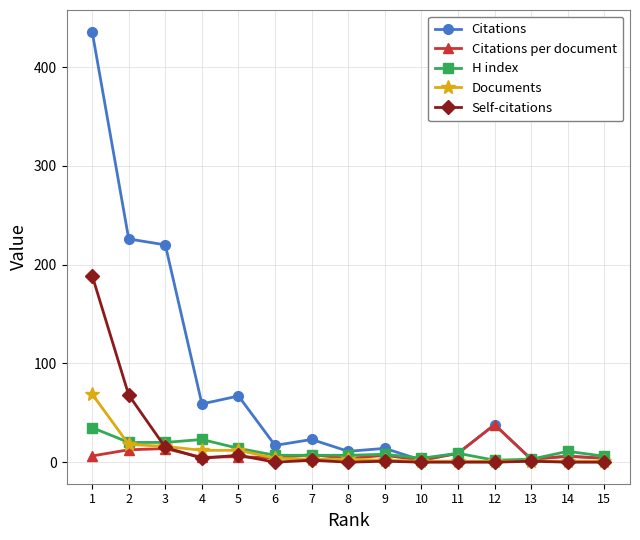

Is the value of Self-citations at 13 greater than the value of H index at 9?

No